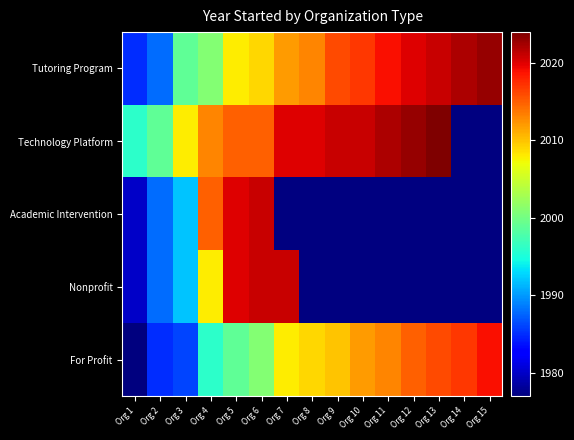

Which label corresponds to the smallest value in the chart?

Org 1